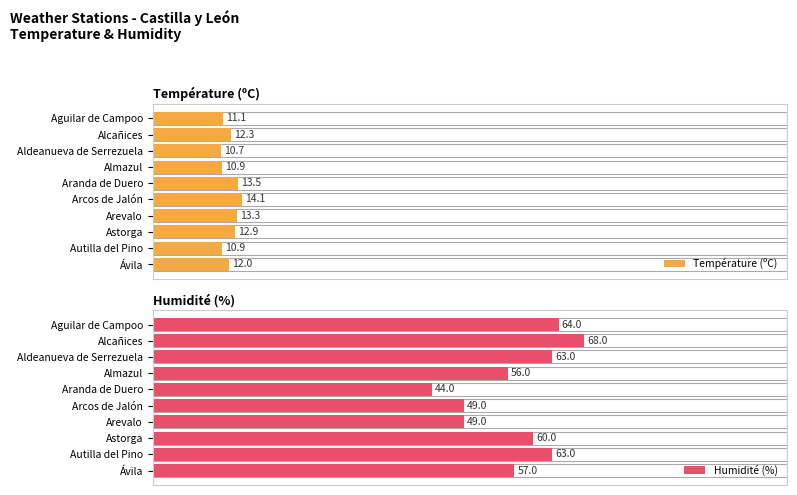

Where is Température (ºC) nearest to the value 12?

Ávila